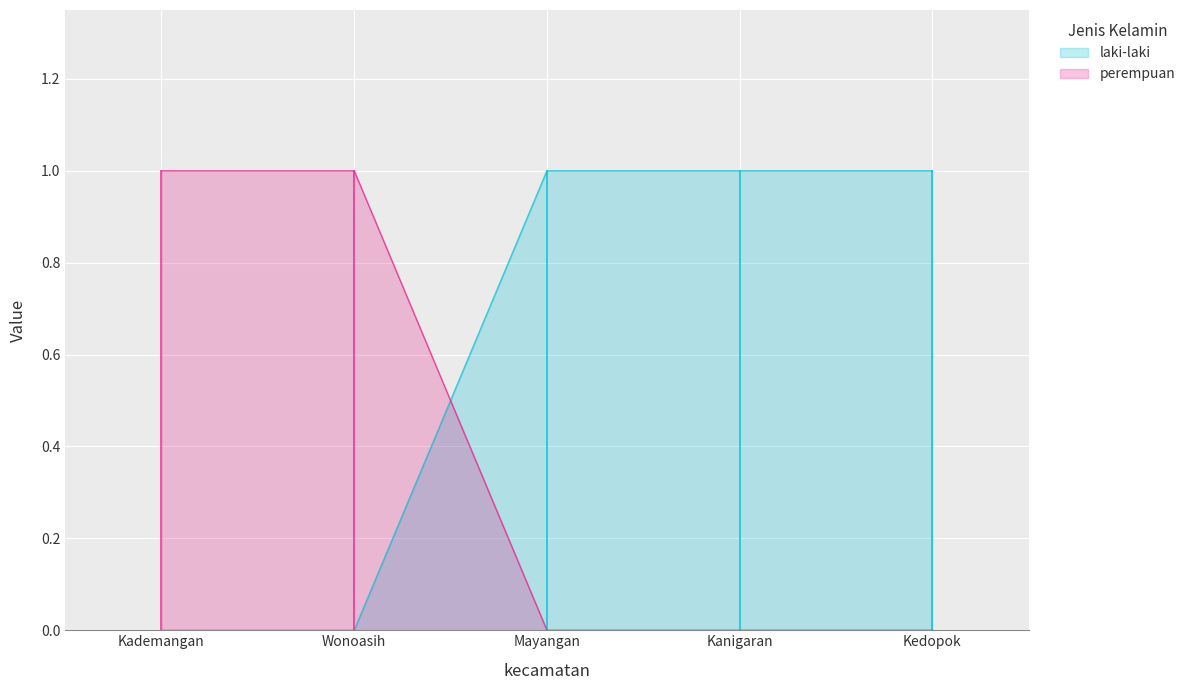

The laki-laki series shows 1 at Kedopok. True or false?

True